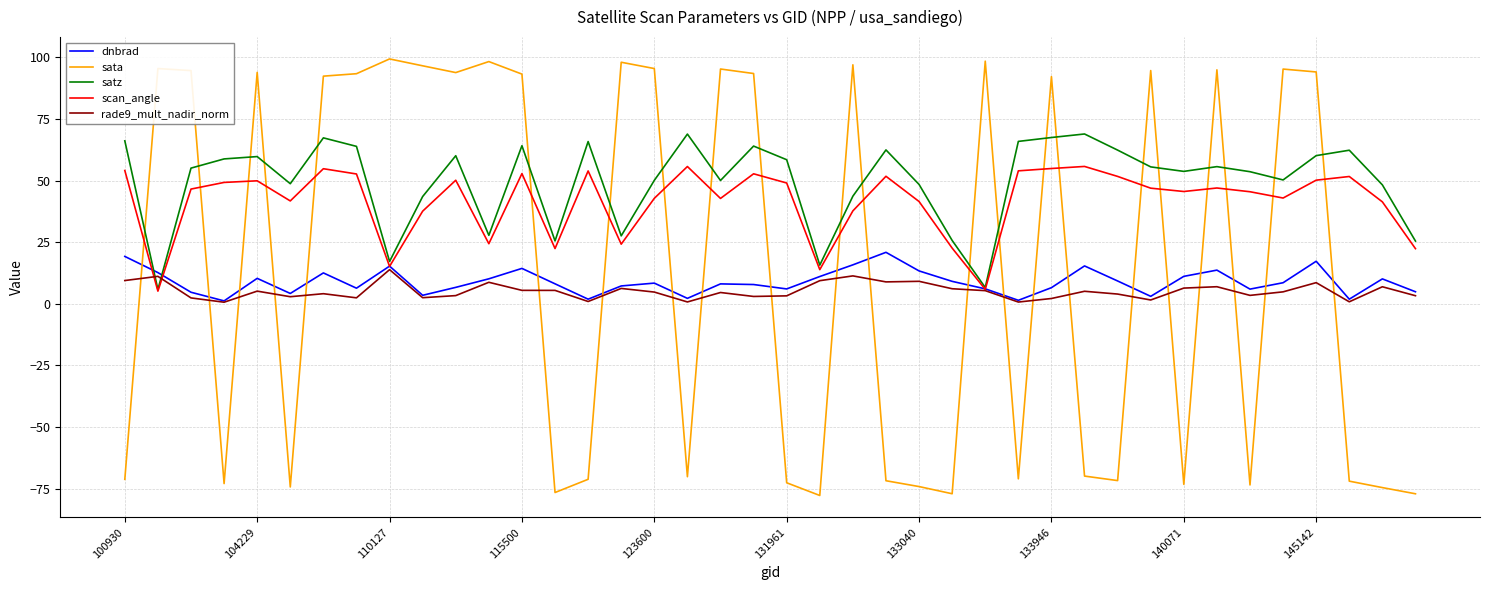

Which series has the widest spread of values?

sata